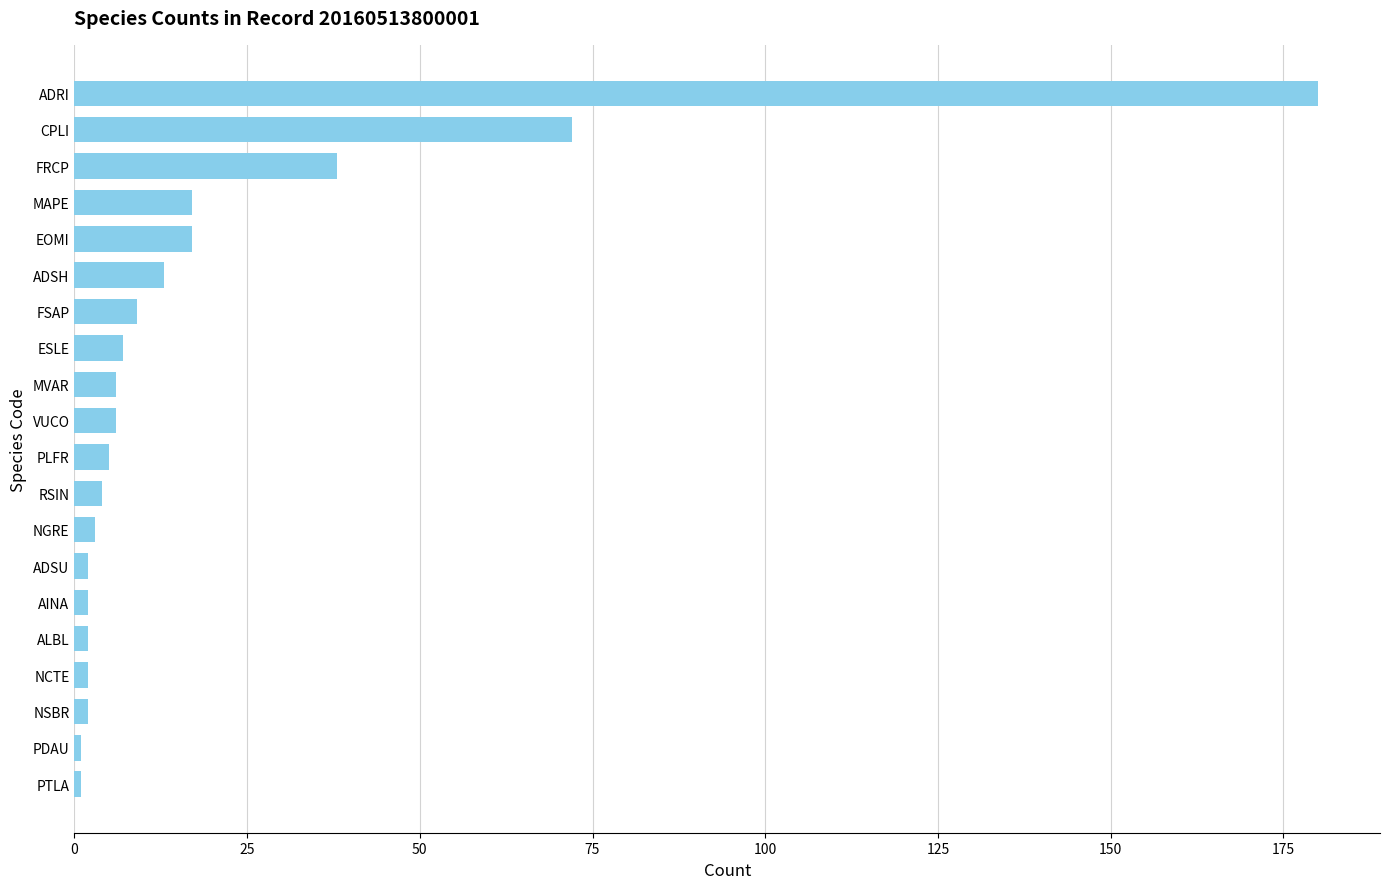

What is the smallest value displayed?

1